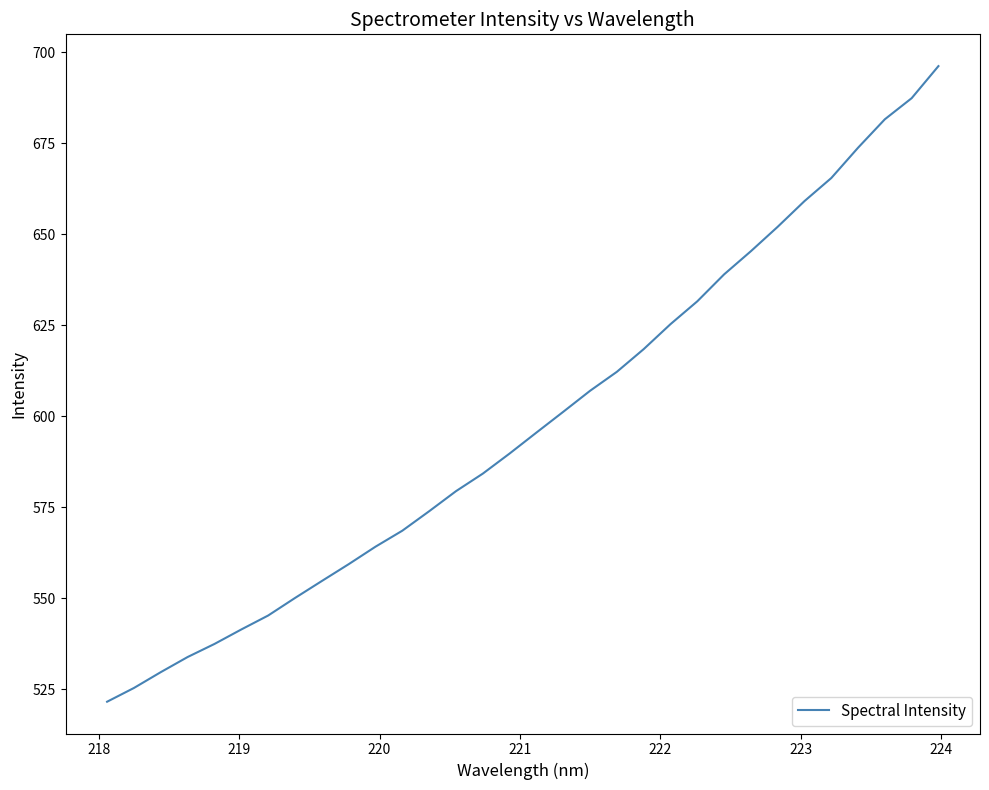

What is the difference between the maximum and minimum values?

174.6